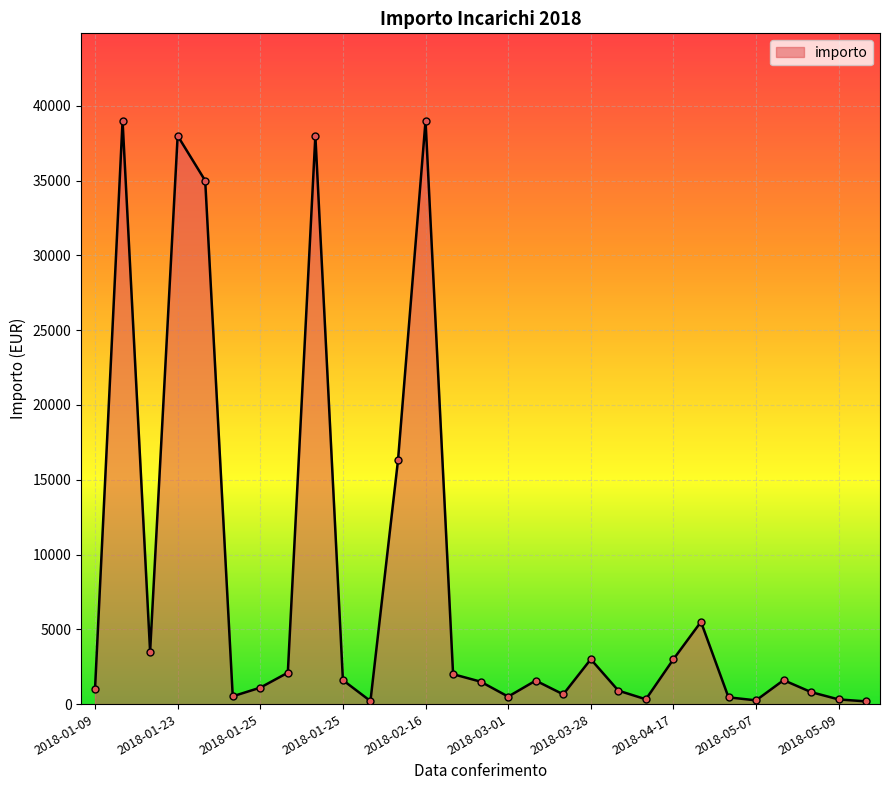

Where does the data first go above 1570?

2018-01-22